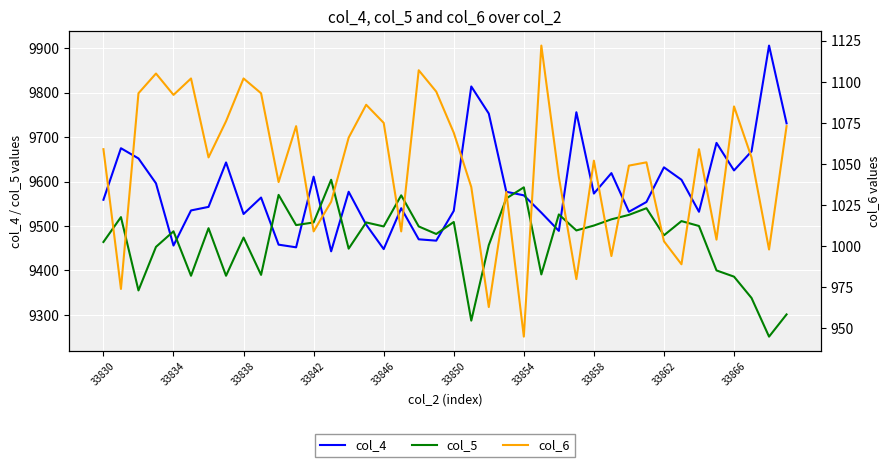

True or false: col_5 and col_6 intersect in this chart.

False